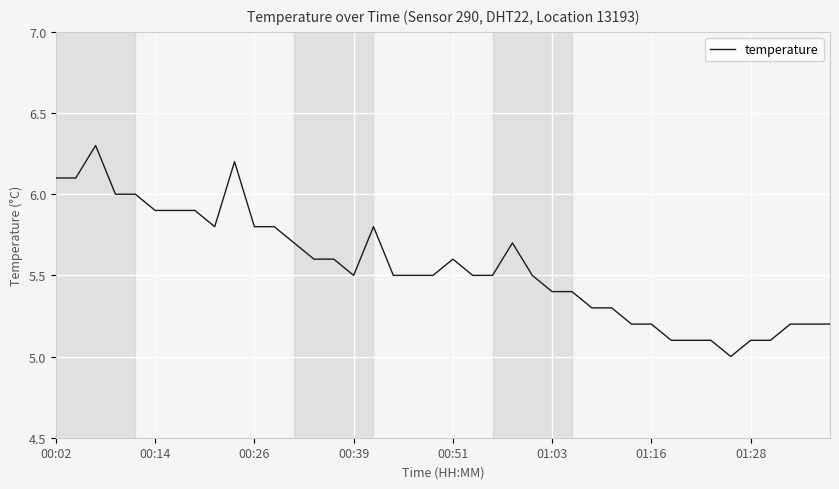

What is the difference between the second highest and second lowest values?

1.1